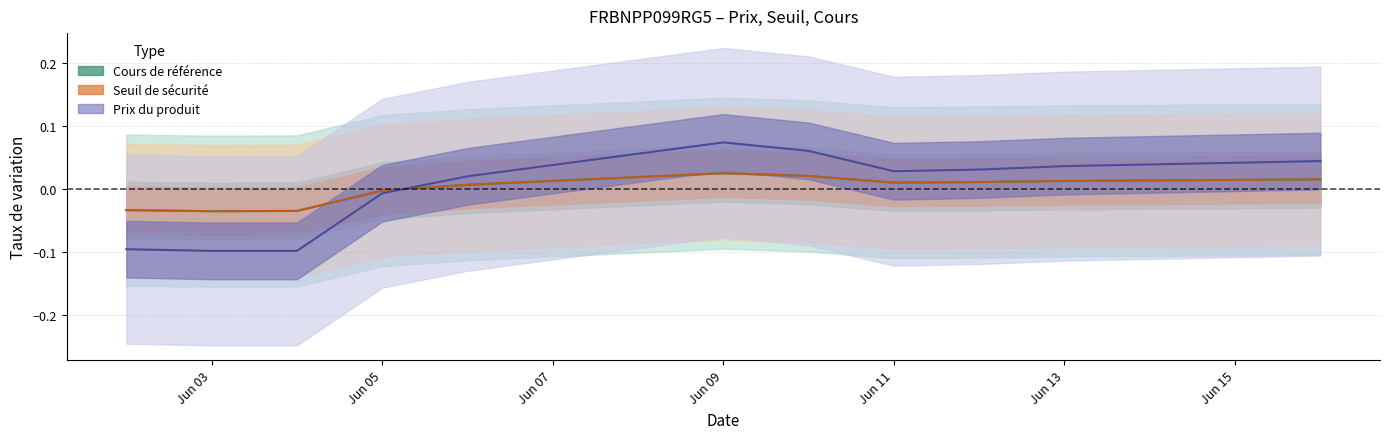

Which category has the lowest value in the Prix du produit series?

Jun 03